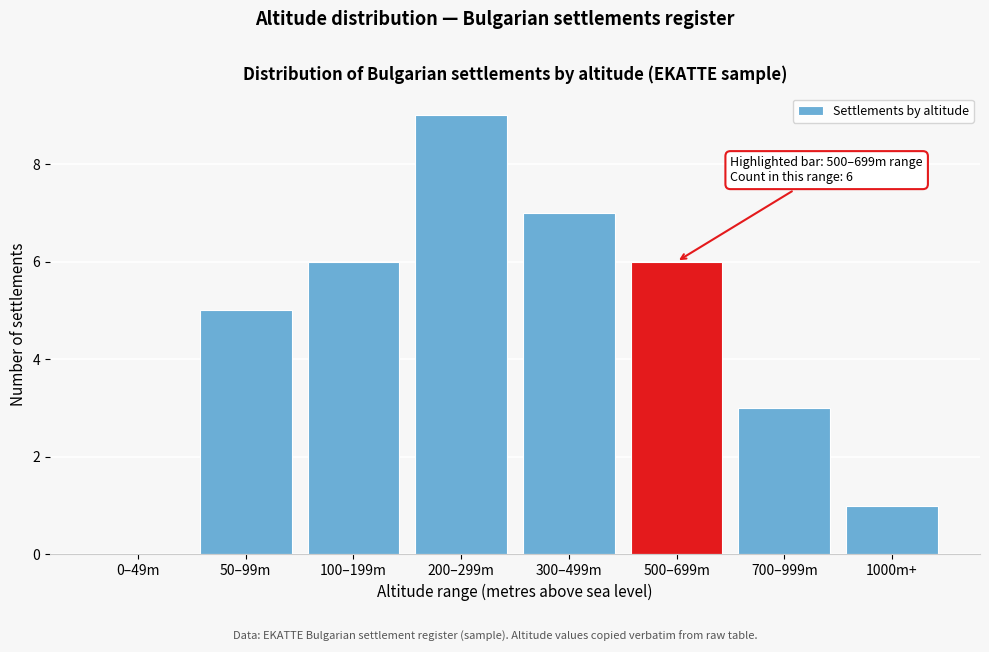

Reading right to left, what are all the values shown in this chart?

1000m+=1	700–999m=3	500–699m=6	300–499m=7	200–299m=9	100–199m=6	50–99m=5	0–49m=0